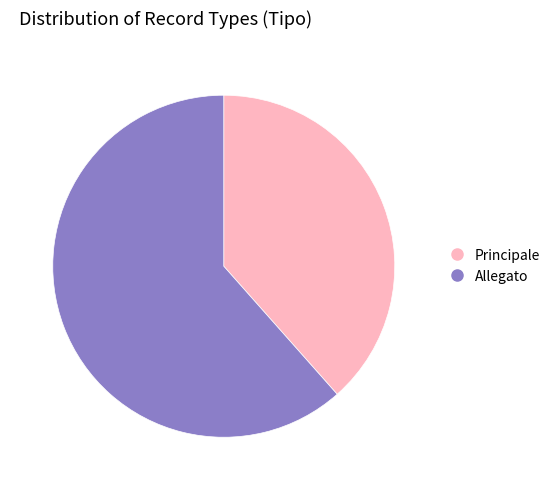

Is it true that Allegato is 62% of the pie?

True